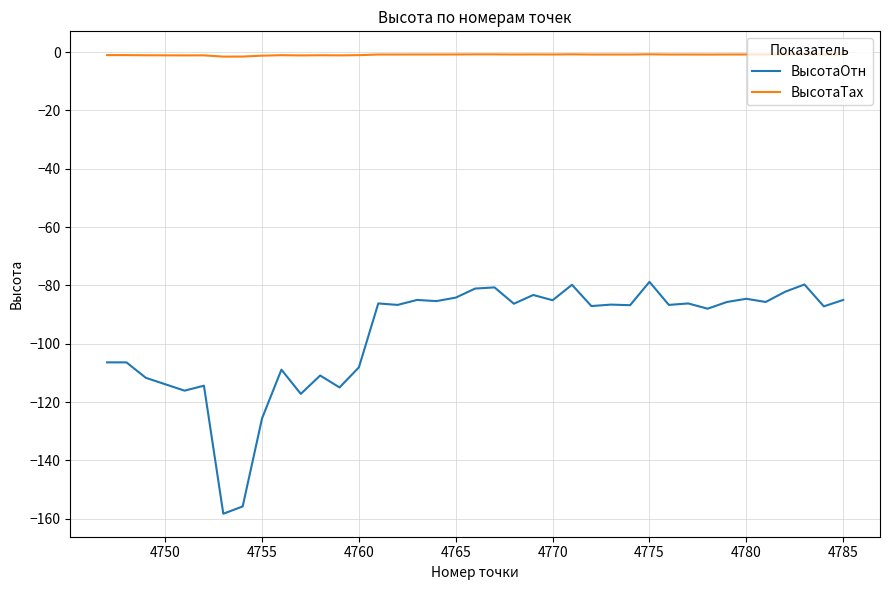

Rank the series by their maximum value, from highest to lowest.

ВысотаТах, ВысотаОтн